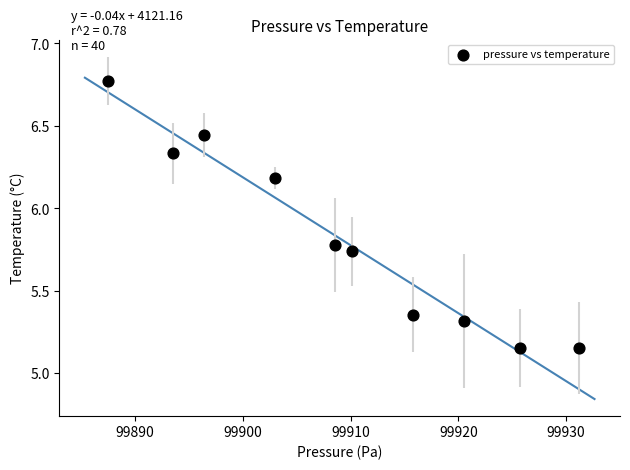

What is the range of X values (max minus min)?

43.7